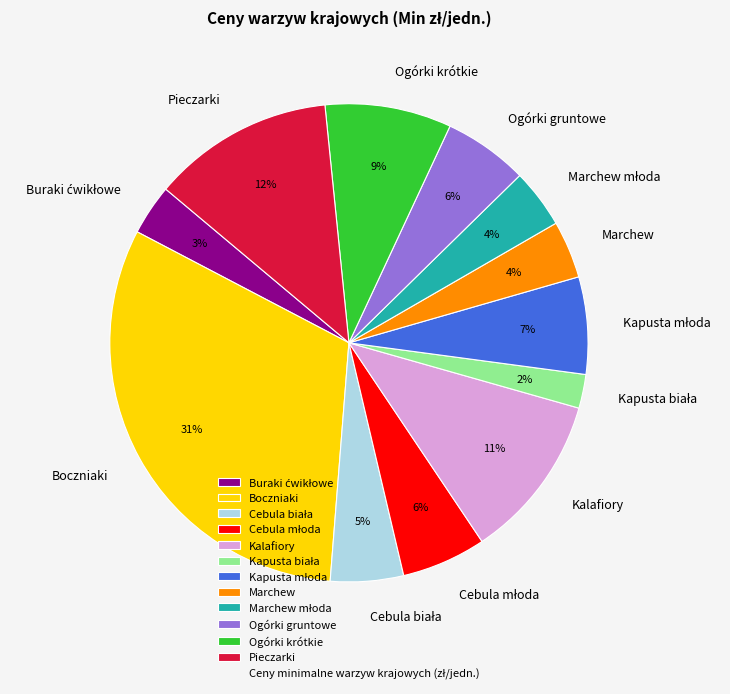

How many slices are in this pie chart?

12